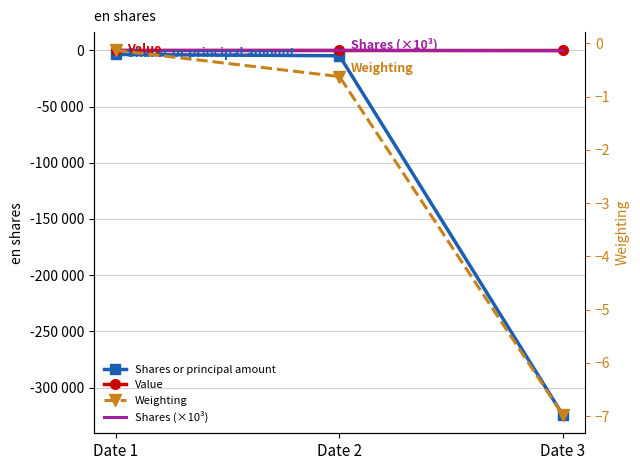

How many categories are shown in the chart?

3